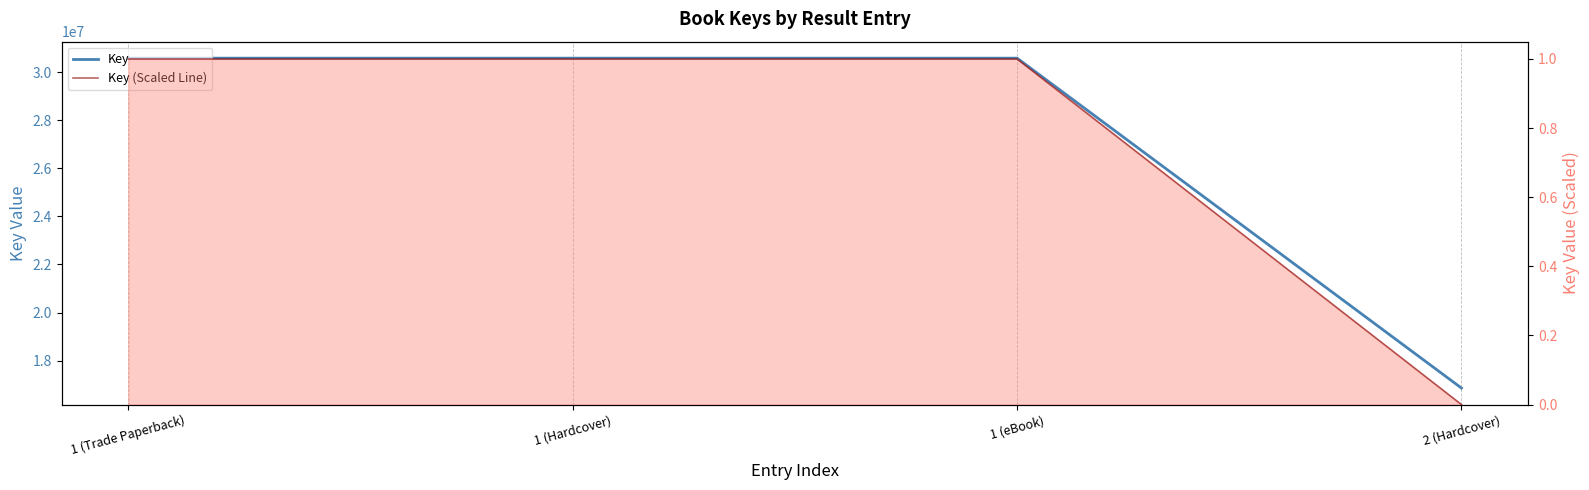

What is the label of the 2nd point from the left?

1 (Hardcover)